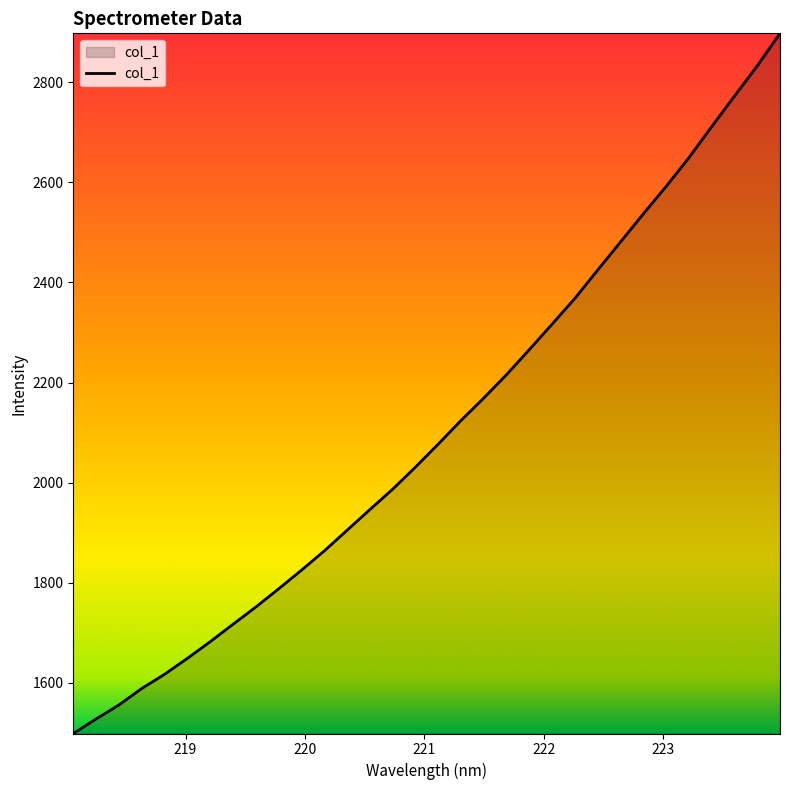

What is the difference between the maximum and minimum values?

1399.3